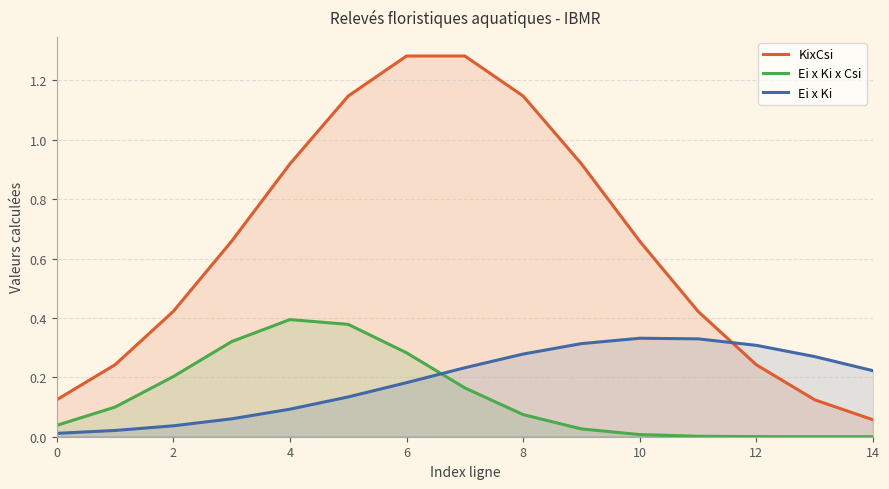

True or false: KixCsi and Ei x Ki x Csi intersect in this chart.

False